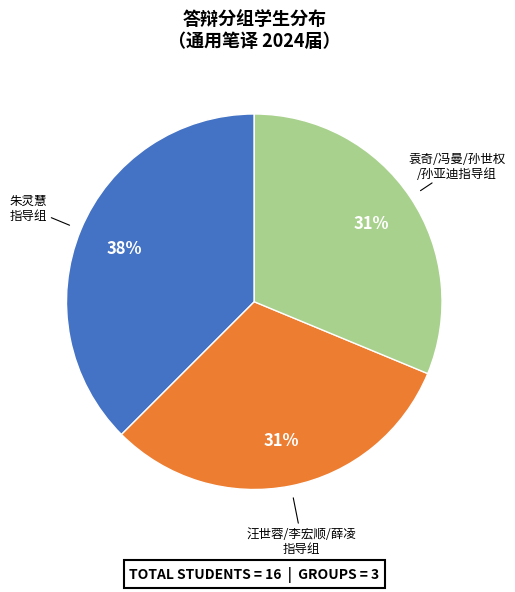

Does any single category account for the majority?

No